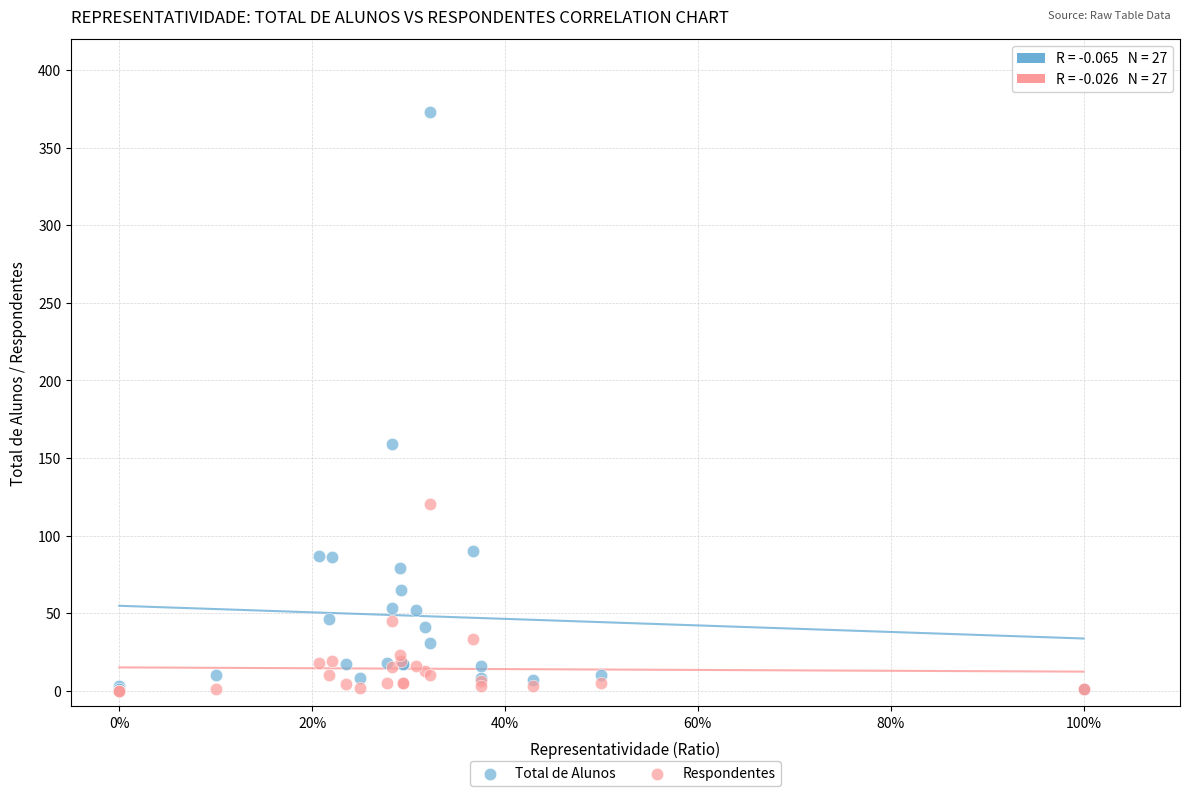

Which series has the widest spread of Y values?

Total de Alunos